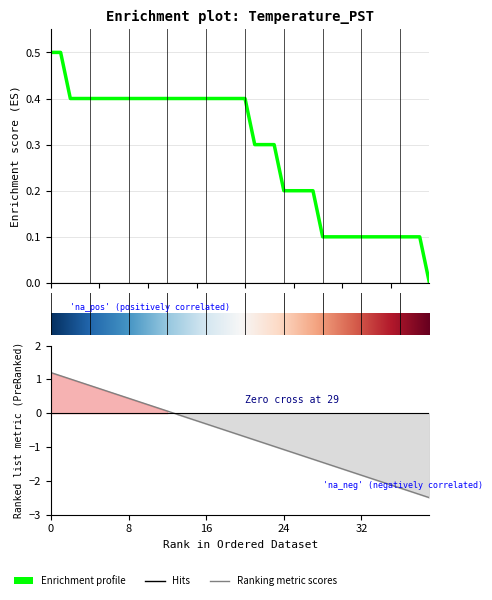

How many lines are shown in the chart?

1